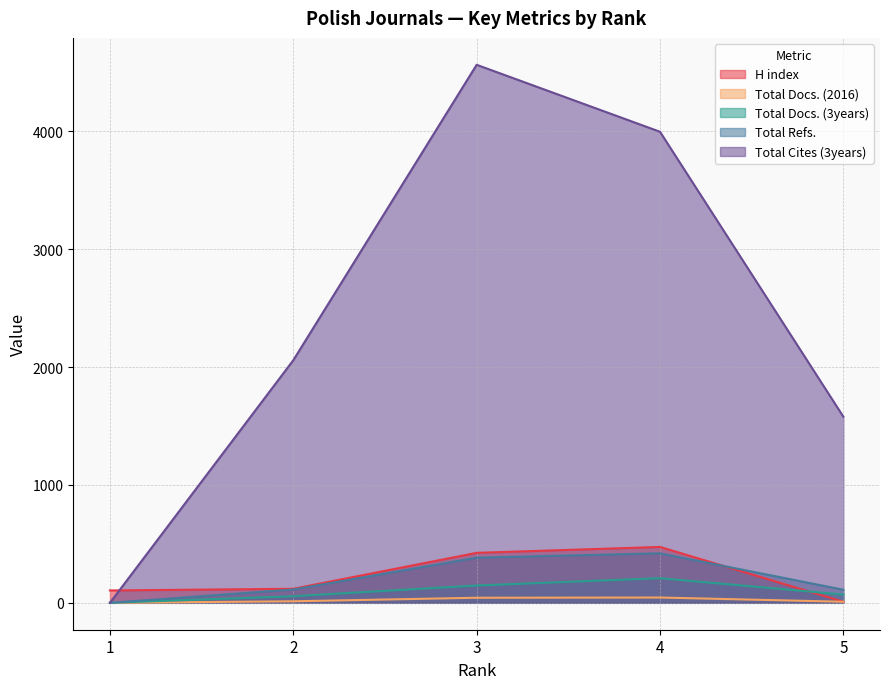

Is it true that H index equals 9 at 5?

True